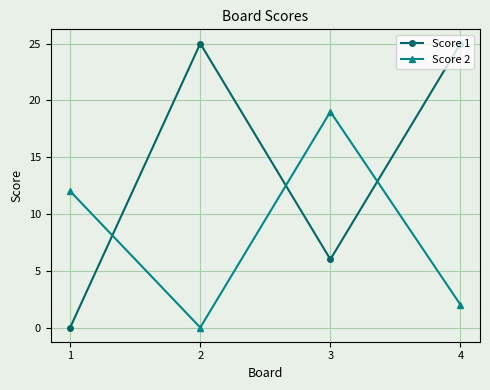

At 2, list the series in order from largest to smallest.

Score 1, Score 2